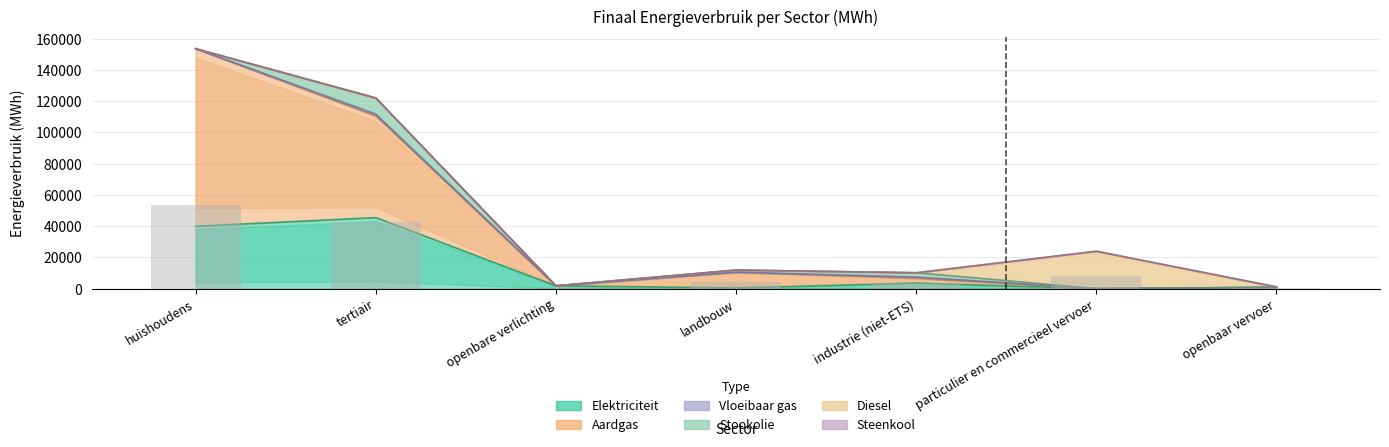

Which label corresponds to the smallest value in the chart?

openbare verlichting